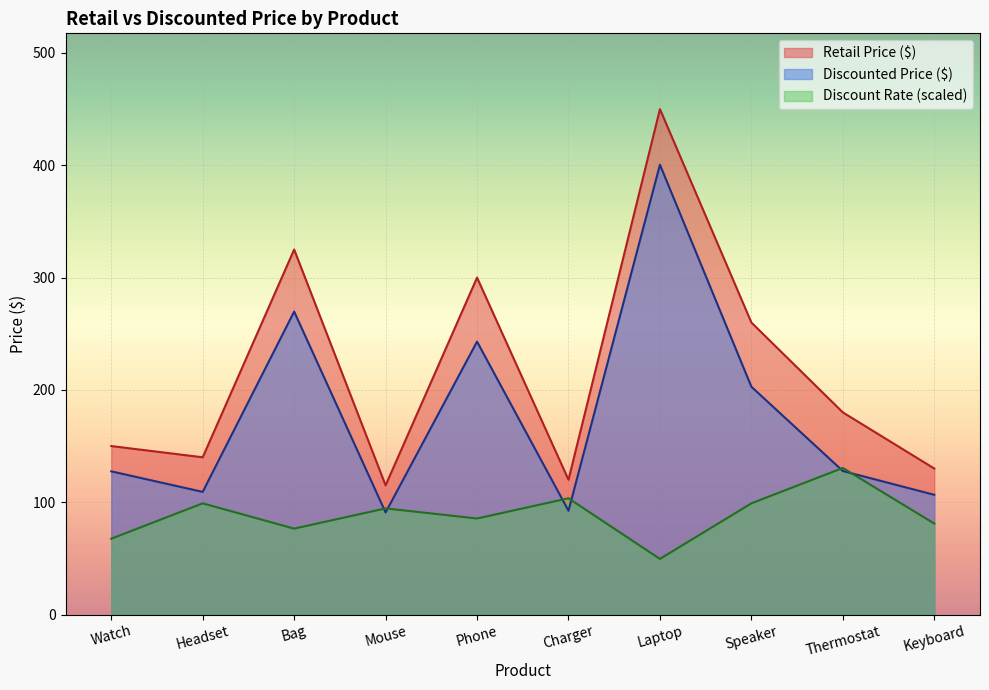

What is the maximum value shown in the chart?

450.0